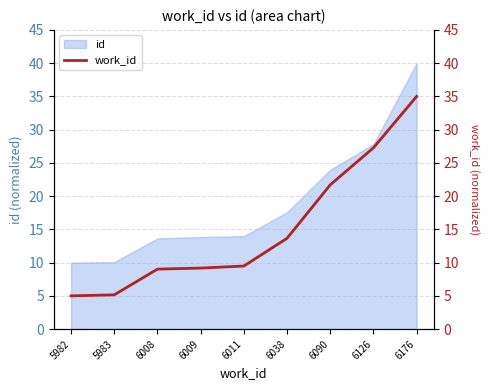

What is the highest value of the id series?

40.0